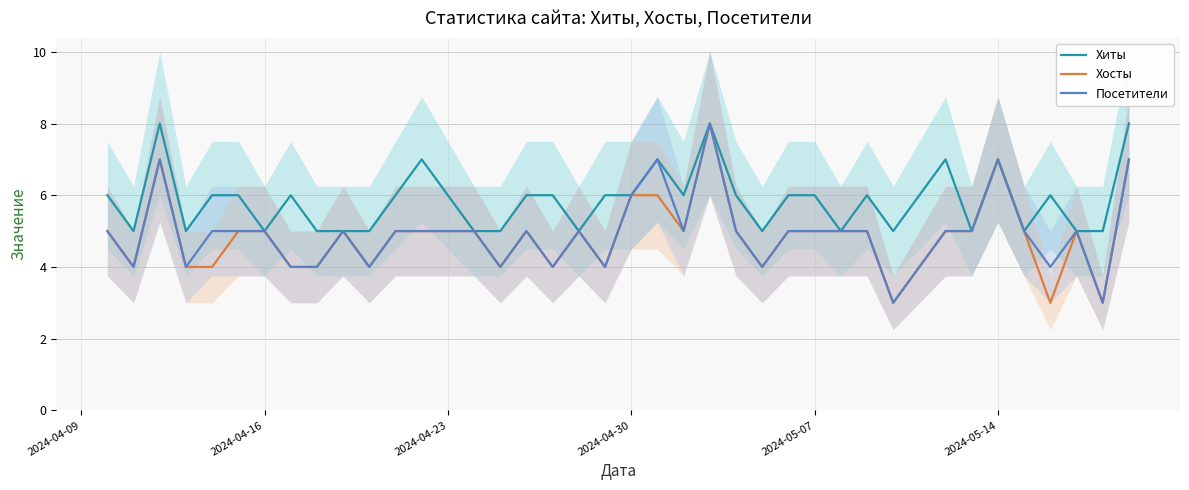

True or false: Хосты has a value of 5 at 2024-04-23.

True